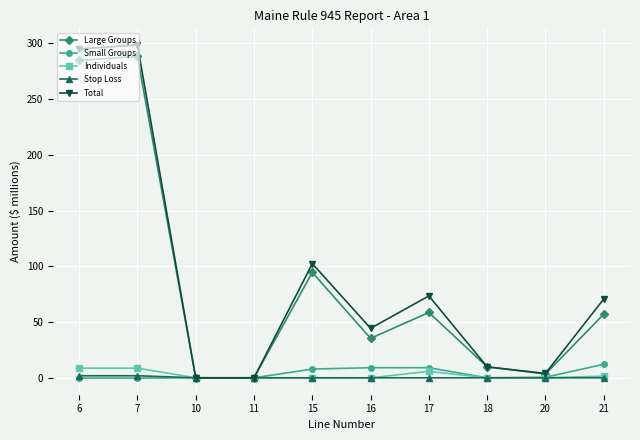

How many values in the Total series exceed 70?

5